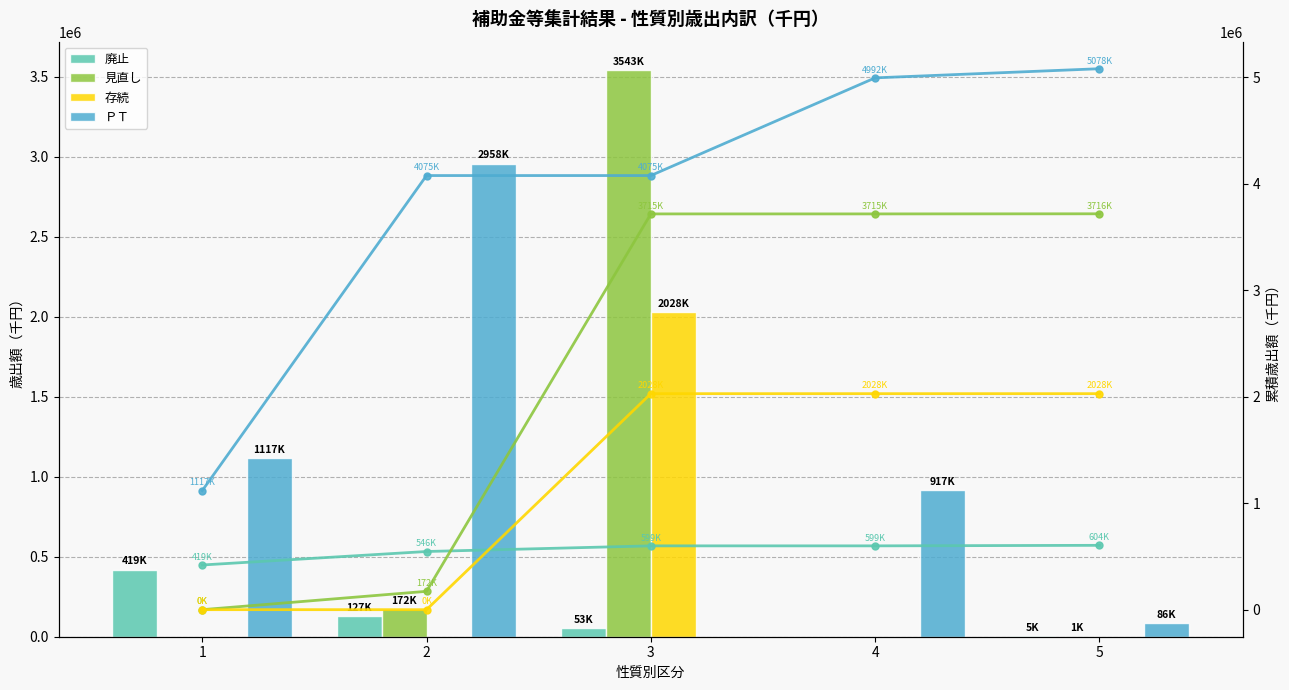

Are the bars grouped side by side (vs. stacked)?

Yes